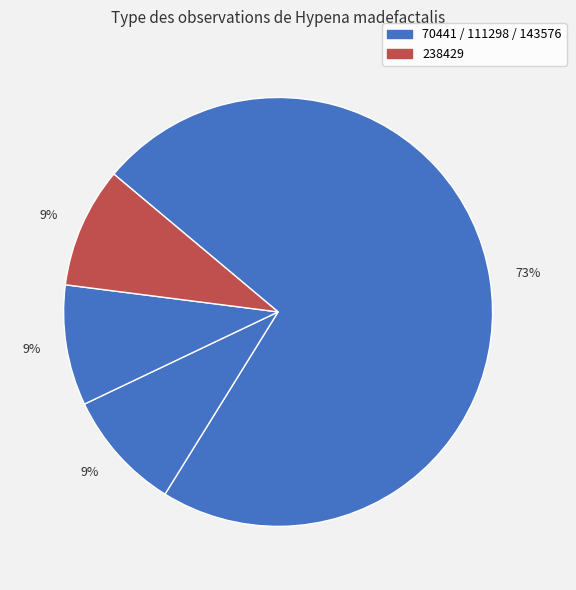

How many slices are in this pie chart?

4